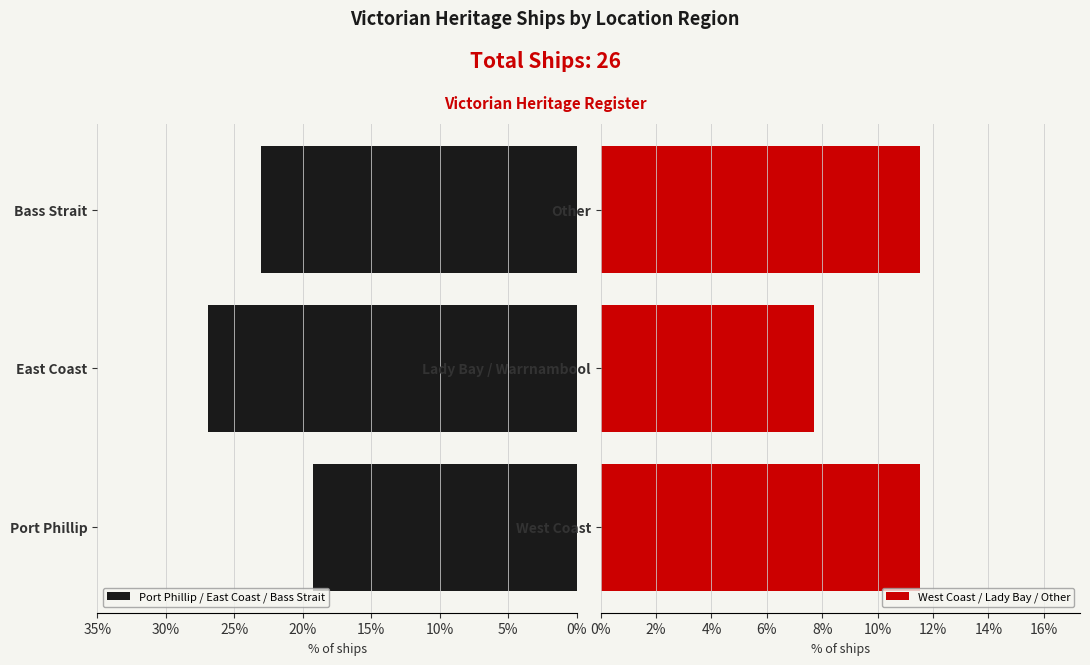

The Port Phillip / East Coast / Bass Strait series shows 15.7 at East Coast. True or false?

False